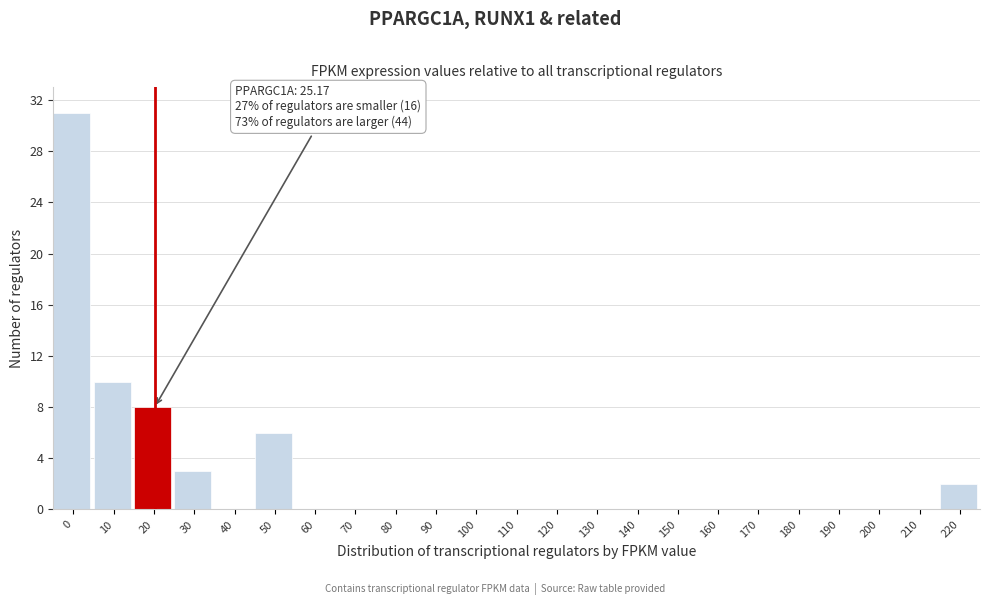

Reading right to left, what are all the values shown in this chart?

220=2	210=0	200=0	190=0	180=0	170=0	160=0	150=0	140=0	130=0	120=0	110=0	100=0	90=0	80=0	70=0	60=0	50=6	40=0	30=3	20=8	10=10	0=31